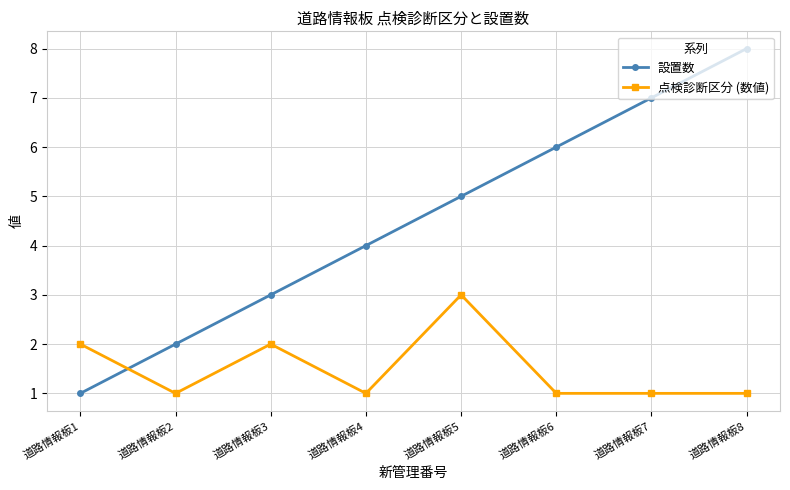

List the series in order of their peak value, lowest first.

点検診断区分 (数値), 設置数